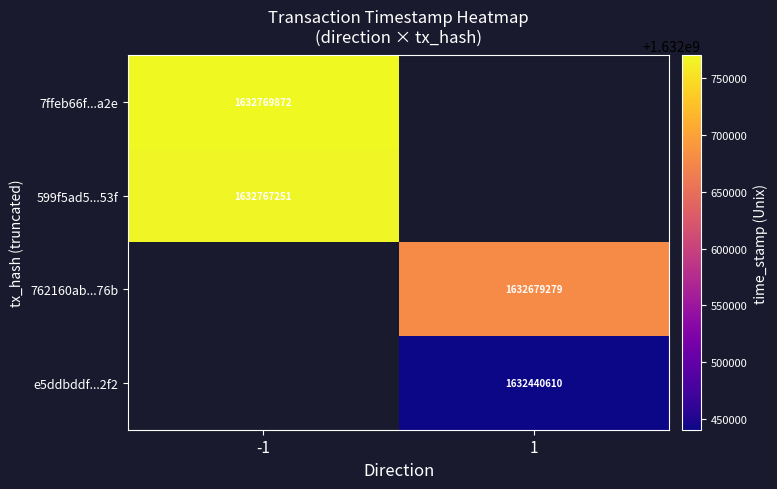

Is it true that e5ddbddf...2f2 equals 2603465963 at 1?

False